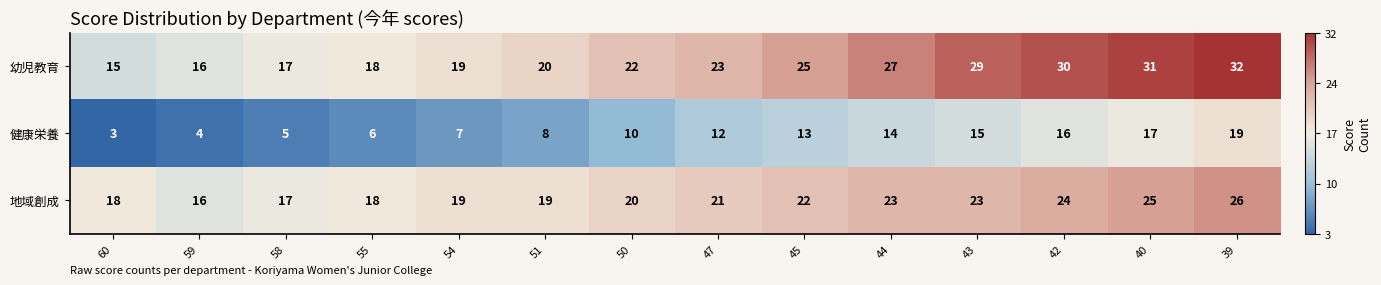

Which series has the widest spread of values?

幼児教育